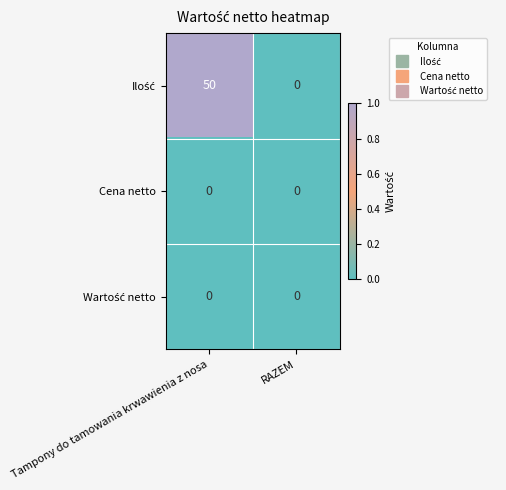

How many distinct data groups are displayed?

3